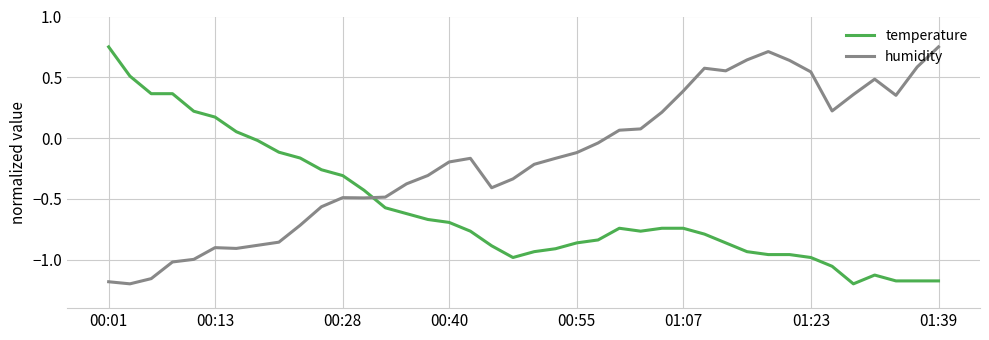

True or false: temperature and humidity intersect in this chart.

True